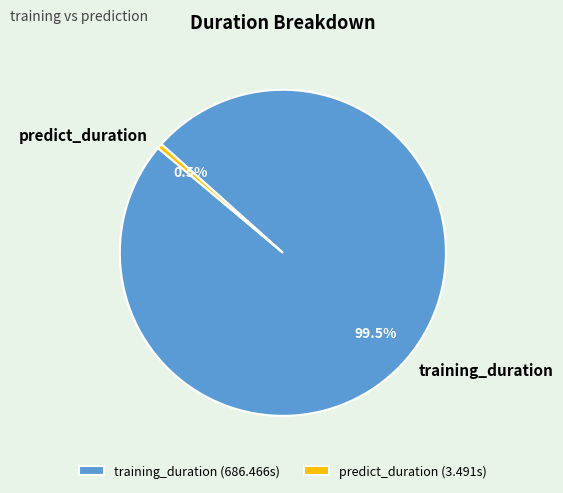

Rank the categories by value from highest to lowest.

training_duration, predict_duration